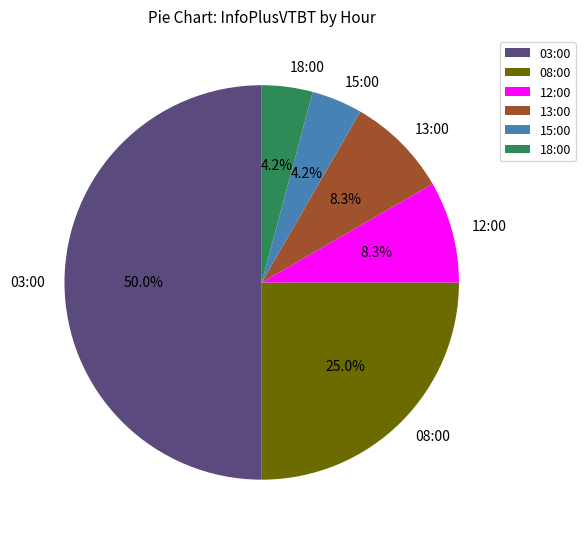

Combined, do 08:00 and 15:00 account for over 50%?

No